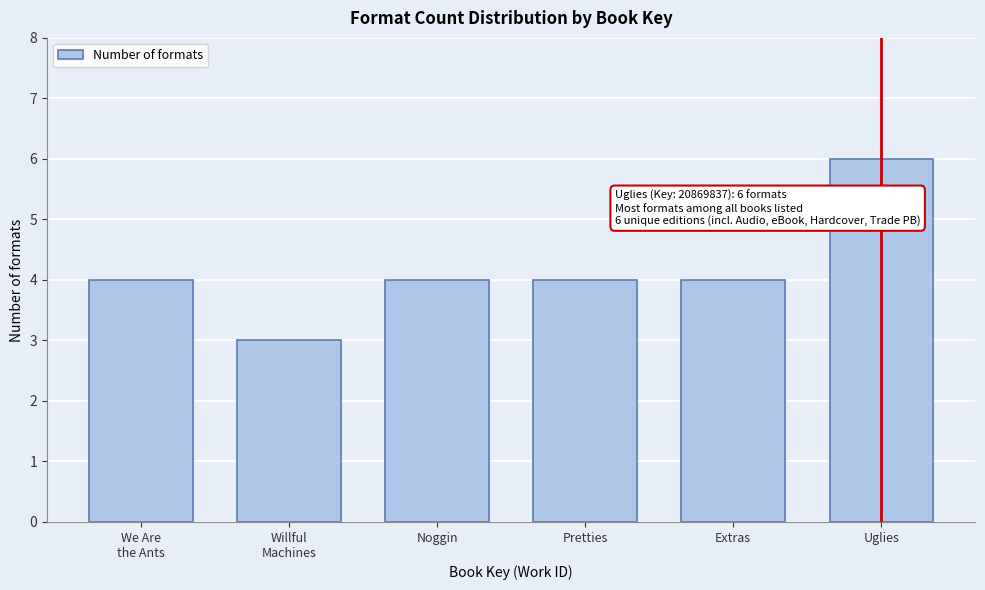

Reading left to right, extract all data points from this chart.

4	3	4	4	4	6